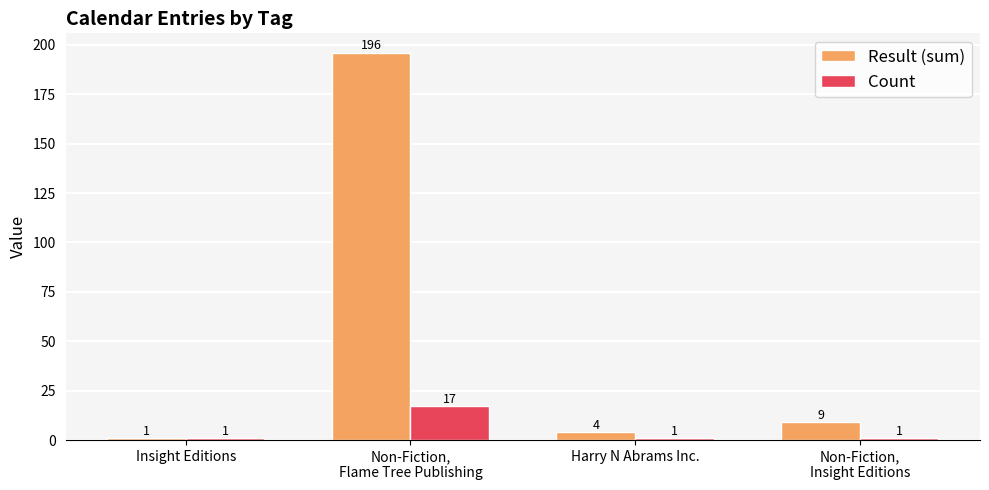

At which category does the chart reach its peak across all series?

Non-Fiction,
Flame Tree Publishing